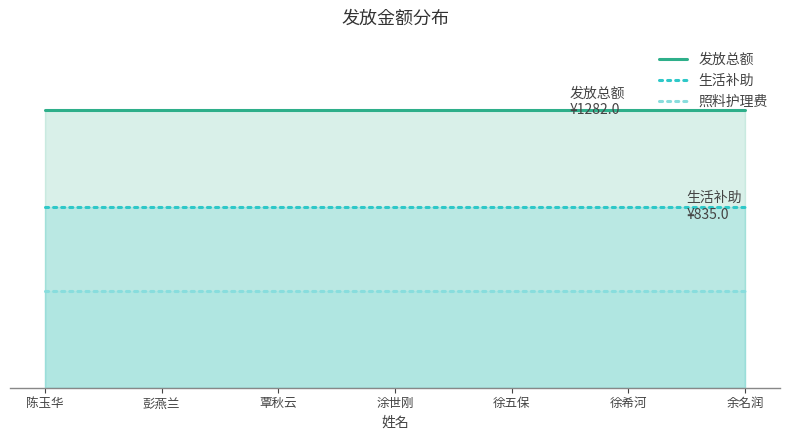

True or false: 生活补助 has a value of 1223 at 徐五保.

False